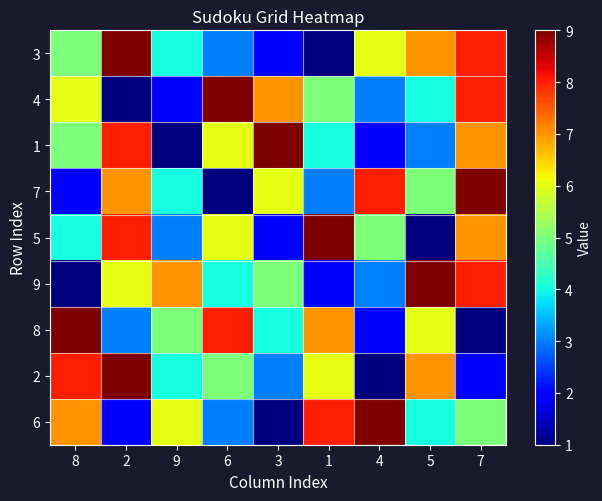

Which series has the largest range (max minus min)?

3